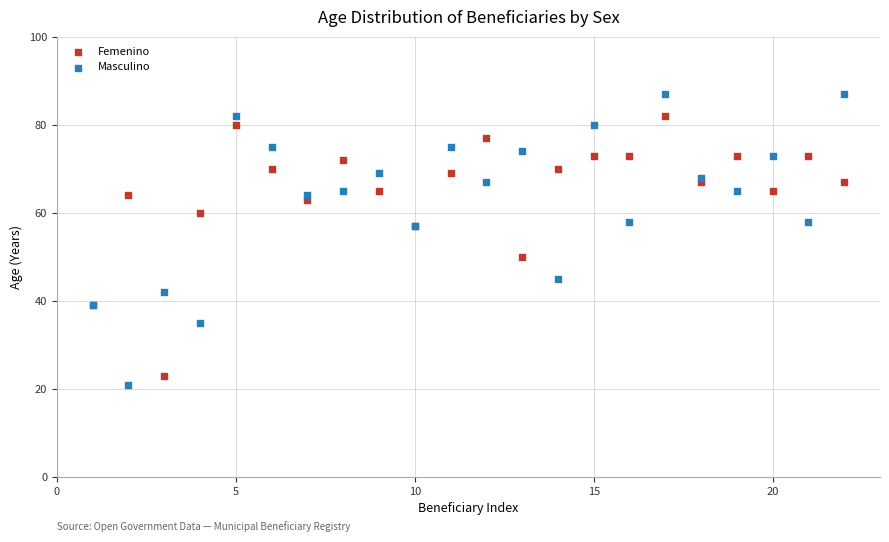

What are all the series names shown in the legend?

Femenino, Masculino